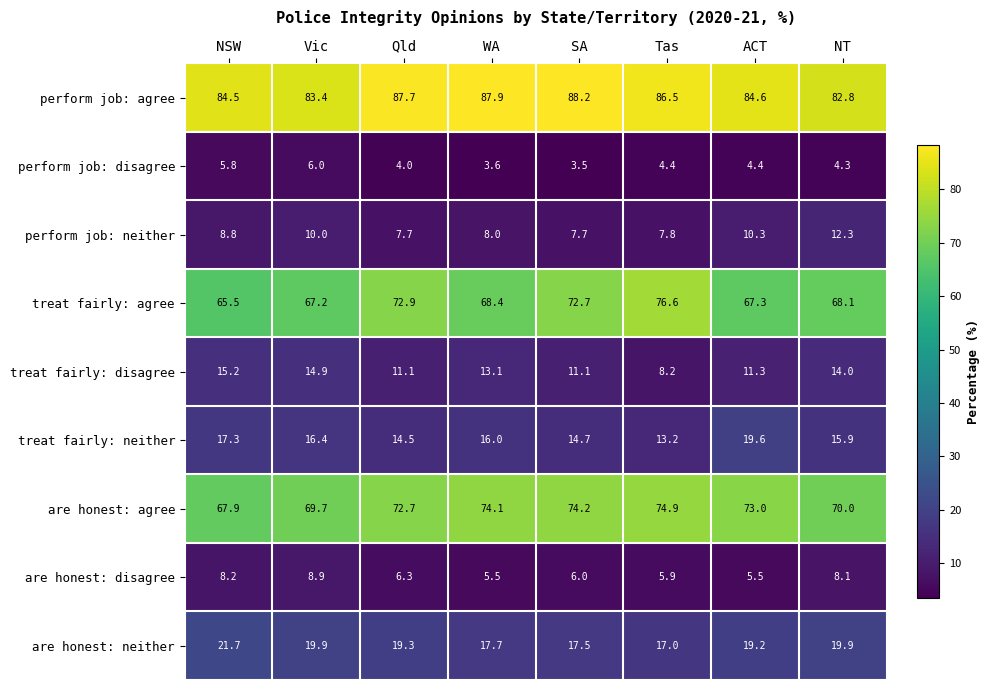

The treat fairly: neither series shows 3.3 at Tas. True or false?

False